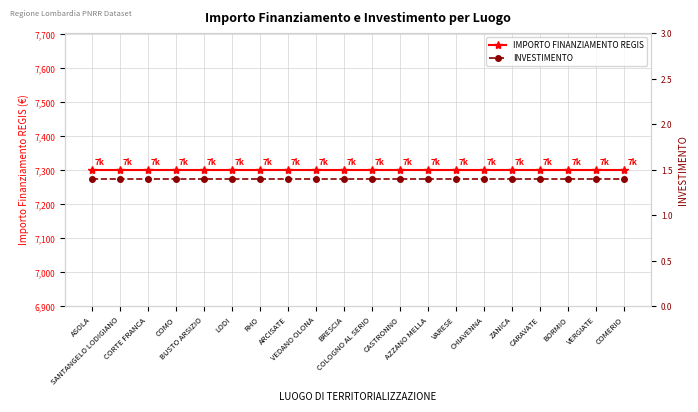

What is the maximum value shown in the chart?

7301.0